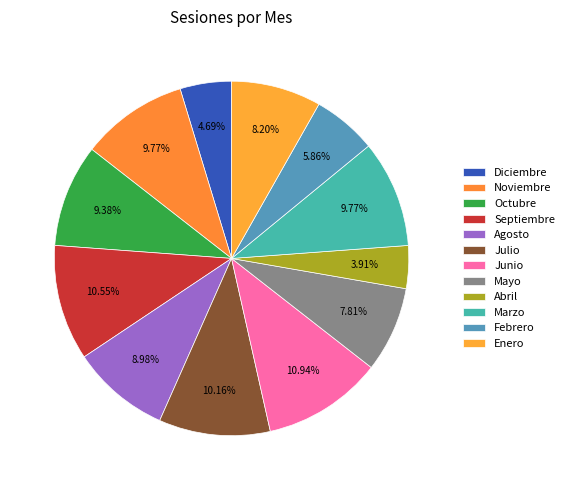

Count the number of slices in the pie.

12